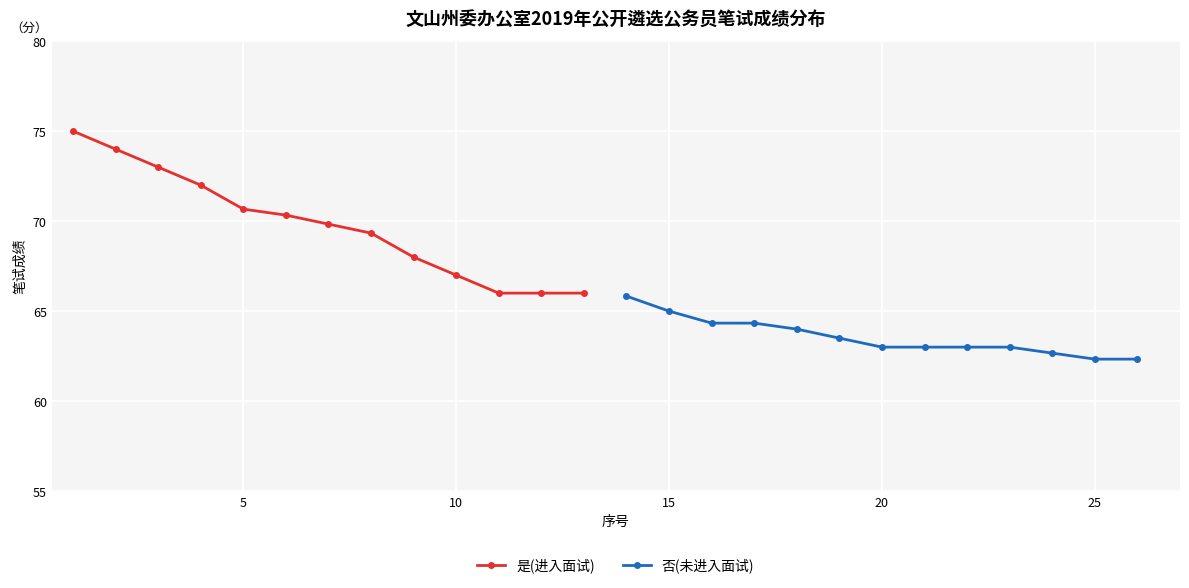

Rank the series by their average value, from lowest to highest.

否(未进入面试), 是(进入面试)